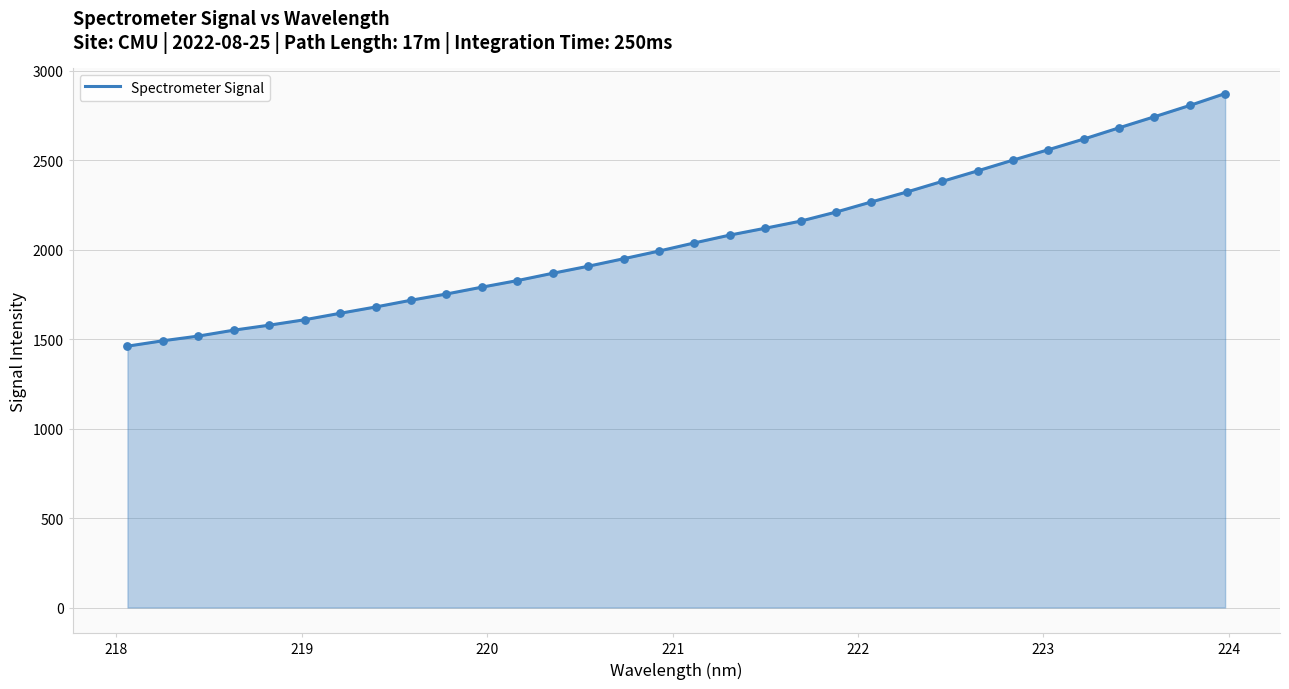

What is the smallest value displayed?

1460.8